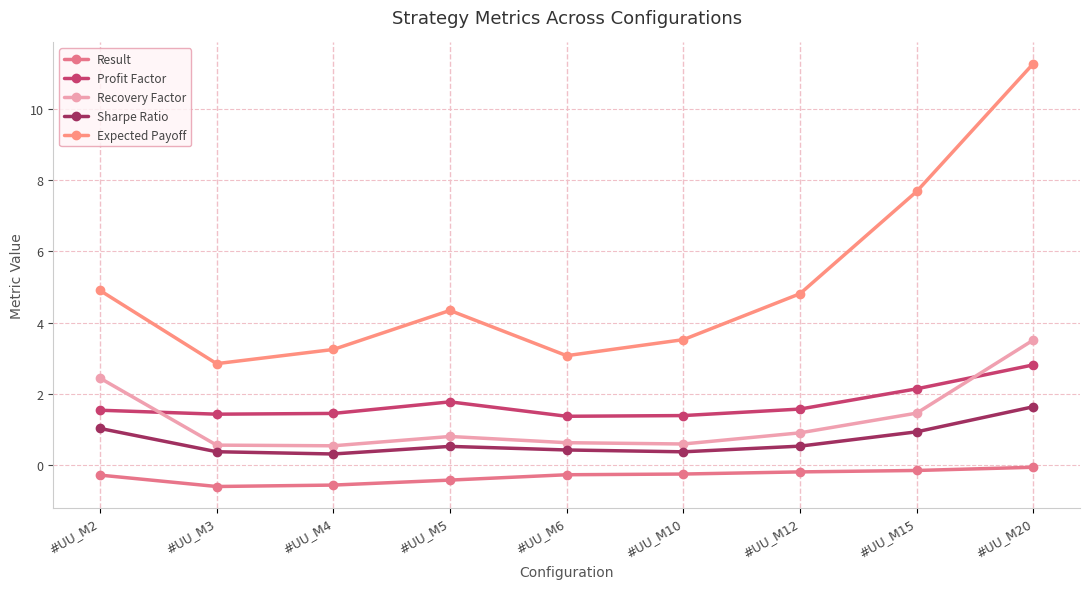

Reading right to left, transcribe all the data shown in this chart.

Result: #UU_M20=-0.1	#UU_M15=-0.1	#UU_M12=-0.2	#UU_M10=-0.2	#UU_M6=-0.3	#UU_M5=-0.4	#UU_M4=-0.6	#UU_M3=-0.6	#UU_M2=-0.3
Profit Factor: #UU_M20=2.8	#UU_M15=2.1	#UU_M12=1.6	#UU_M10=1.4	#UU_M6=1.4	#UU_M5=1.8	#UU_M4=1.5	#UU_M3=1.4	#UU_M2=1.5
Recovery Factor: #UU_M20=3.5	#UU_M15=1.5	#UU_M12=0.9	#UU_M10=0.6	#UU_M6=0.6	#UU_M5=0.8	#UU_M4=0.5	#UU_M3=0.6	#UU_M2=2.4
Sharpe Ratio: #UU_M20=1.6	#UU_M15=0.9	#UU_M12=0.5	#UU_M10=0.4	#UU_M6=0.4	#UU_M5=0.5	#UU_M4=0.3	#UU_M3=0.4	#UU_M2=1.0
Expected Payoff: #UU_M20=11.3	#UU_M15=7.7	#UU_M12=4.8	#UU_M10=3.5	#UU_M6=3.1	#UU_M5=4.3	#UU_M4=3.2	#UU_M3=2.8	#UU_M2=4.9